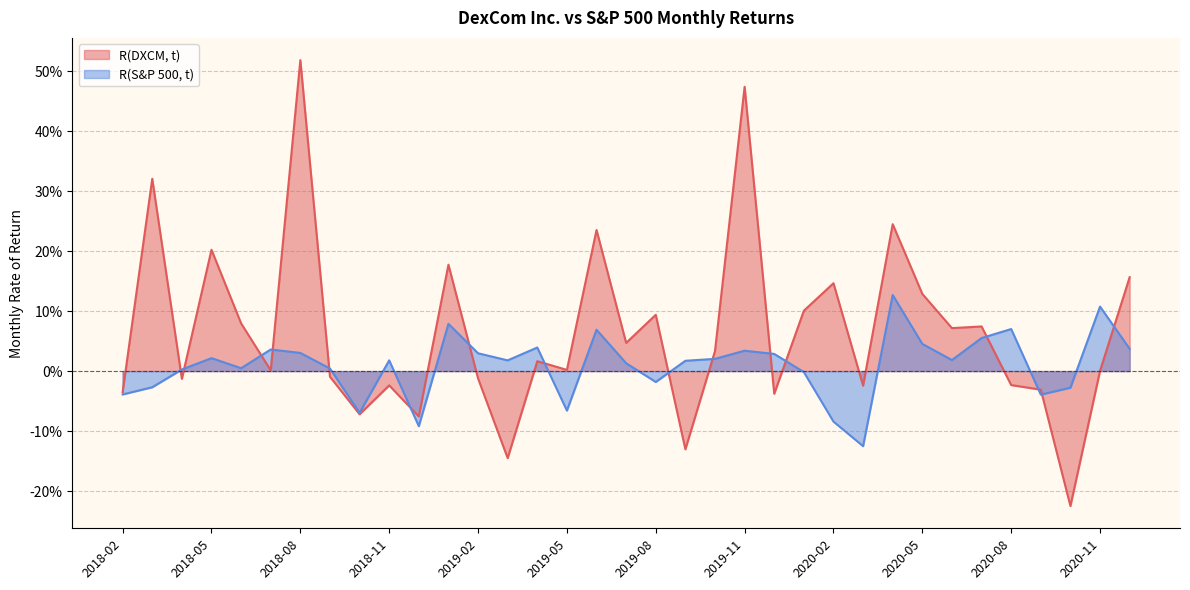

How many series are shown in this chart?

2